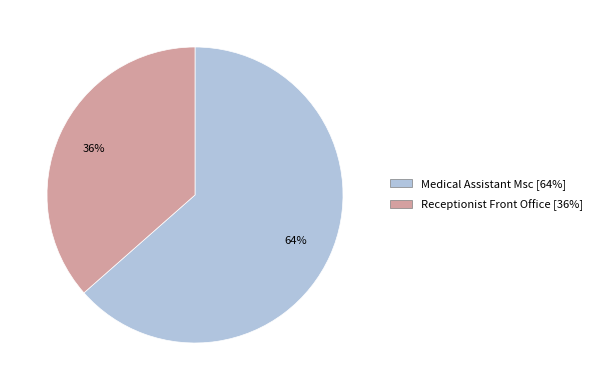

How many slices are in this pie chart?

2